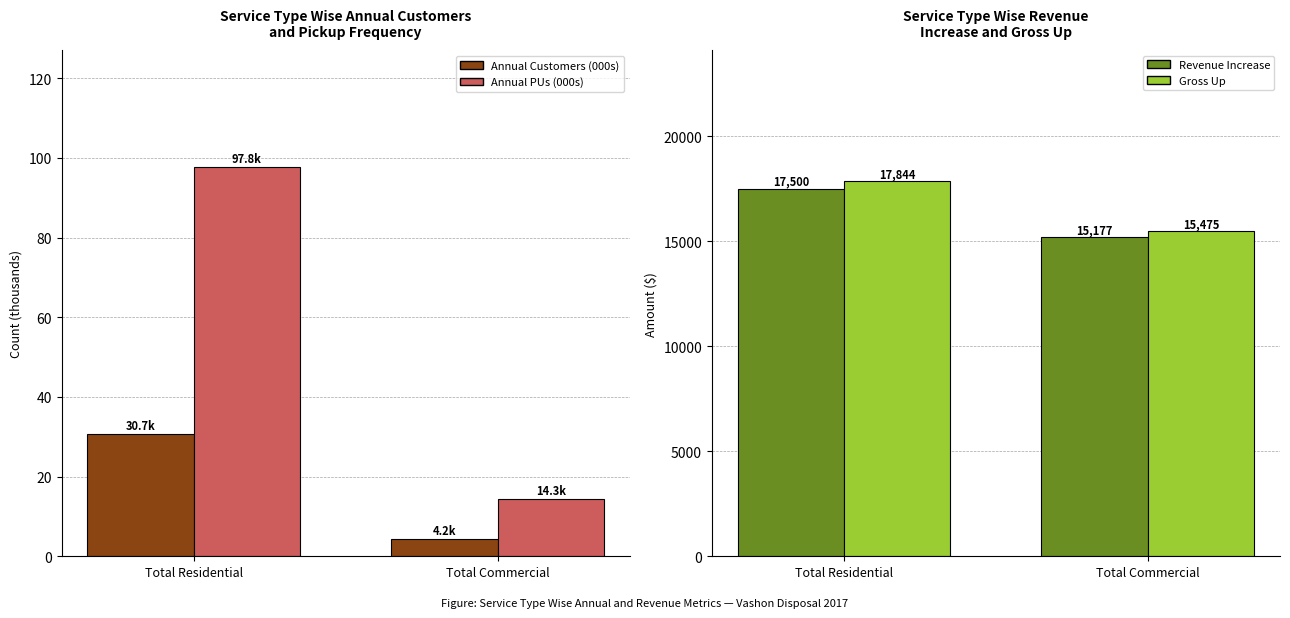

How many categories are shown in the chart?

2